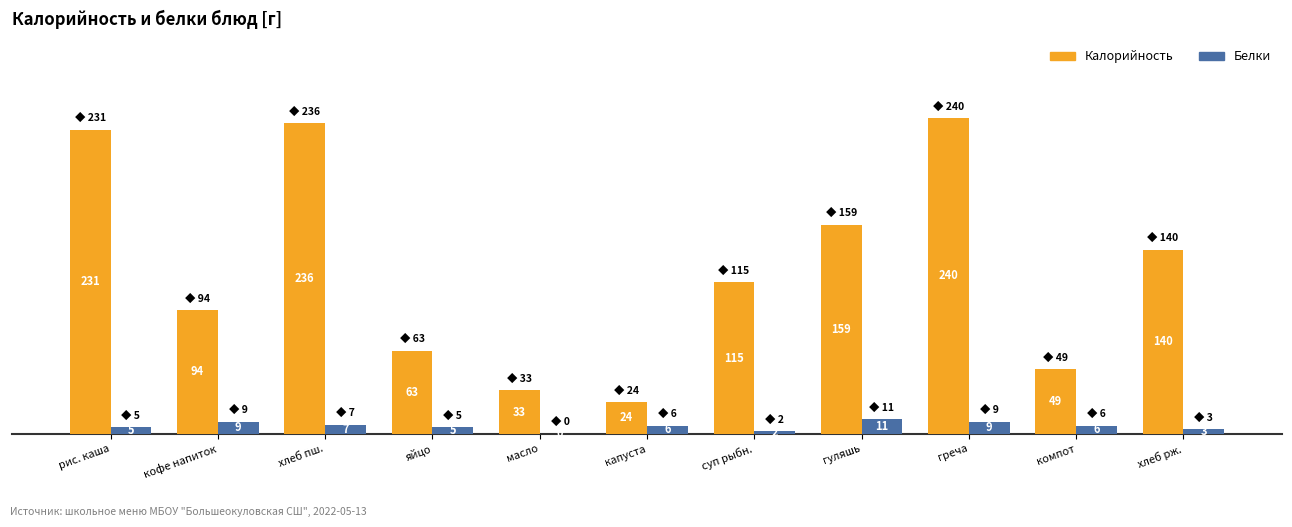

The value of Белки at греча is 9.0. True or false?

True